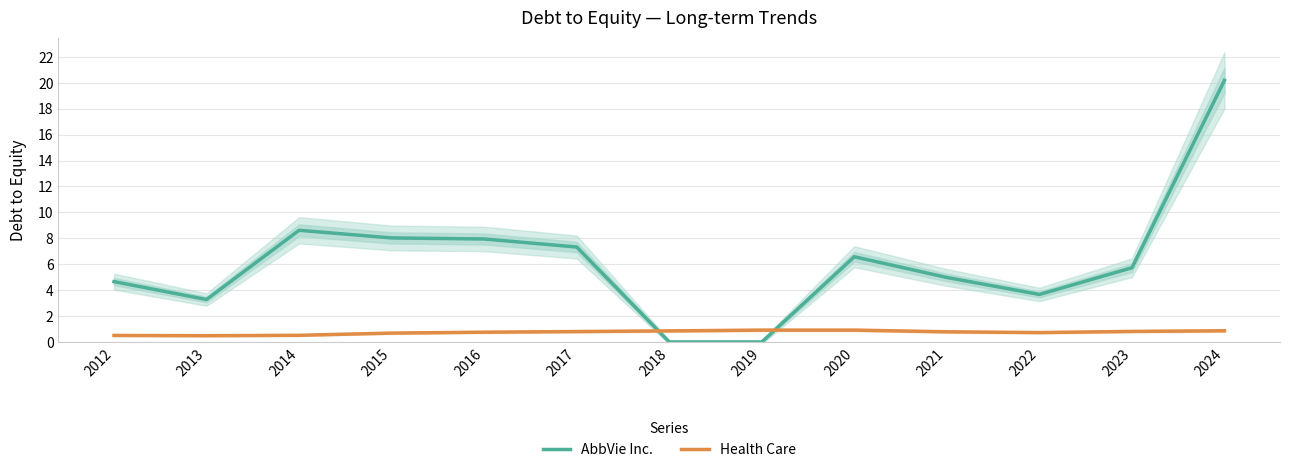

Where is the first local minimum for AbbVie Inc.?

2013